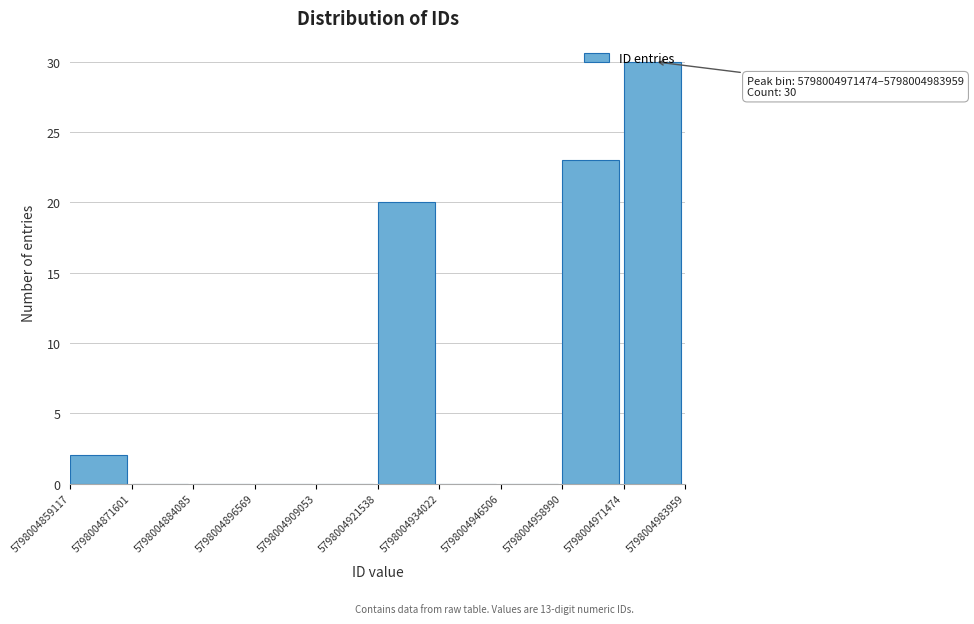

Which range on the x-axis has the tallest bar?

5798004971474 to 5798004983959